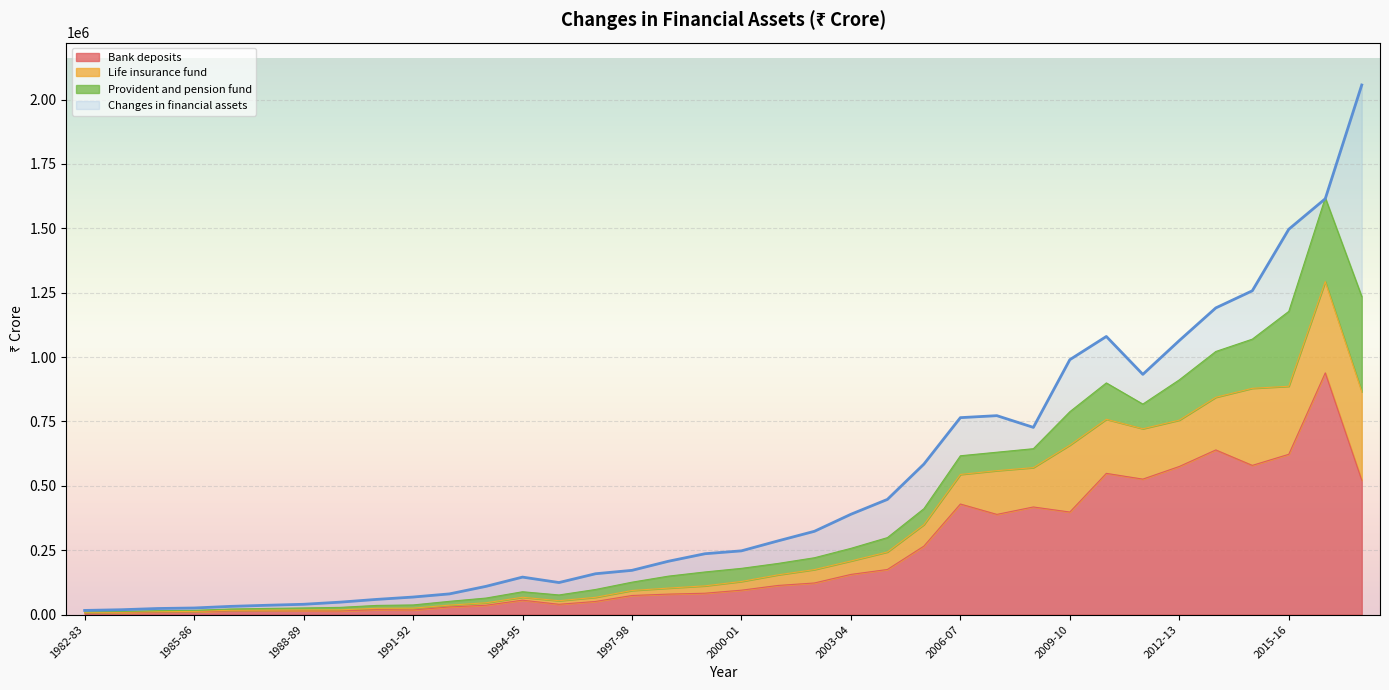

The value of Changes in financial assets at 2003-04 is 215696. True or false?

False